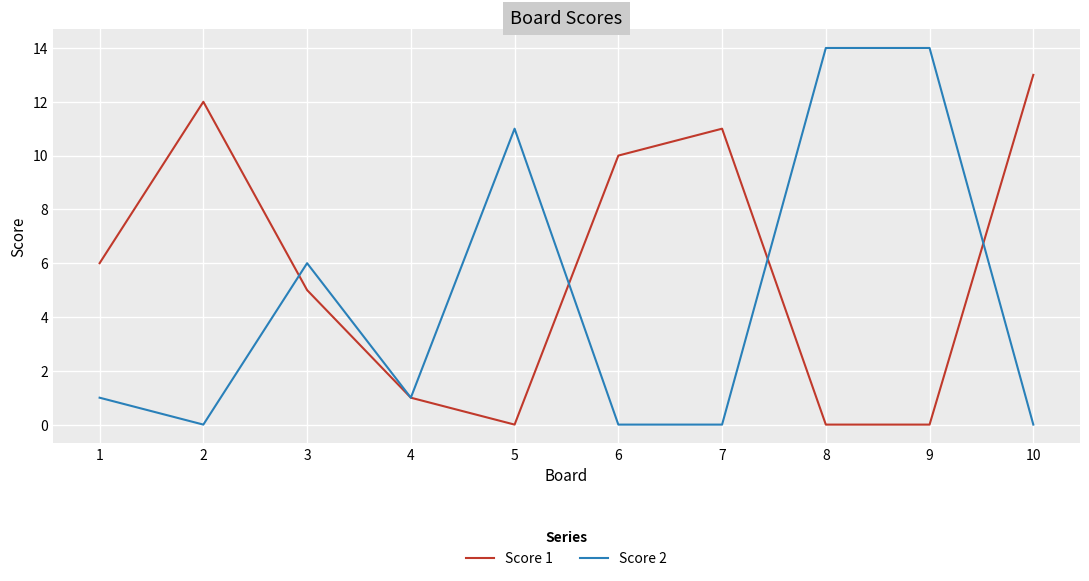

What is the approximate value of Score 2 at 3?

6